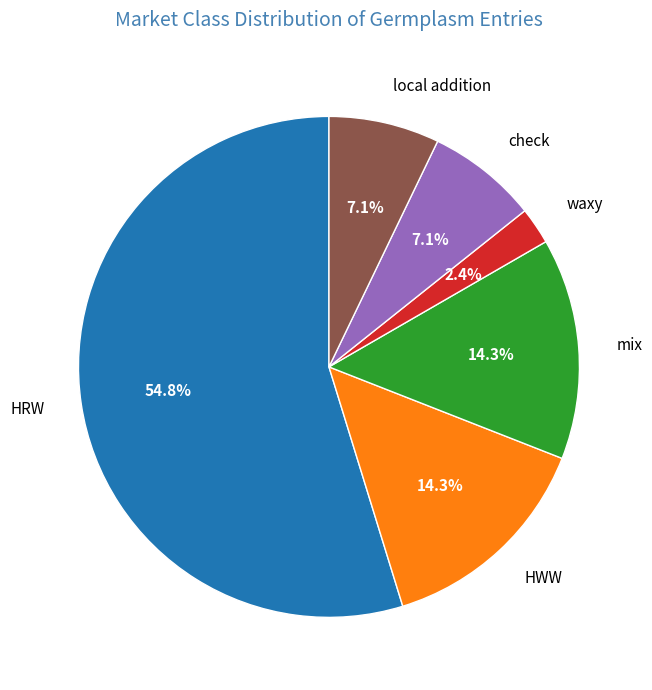

To the nearest percent, what is the difference between the largest and smallest slice percentages?

52%